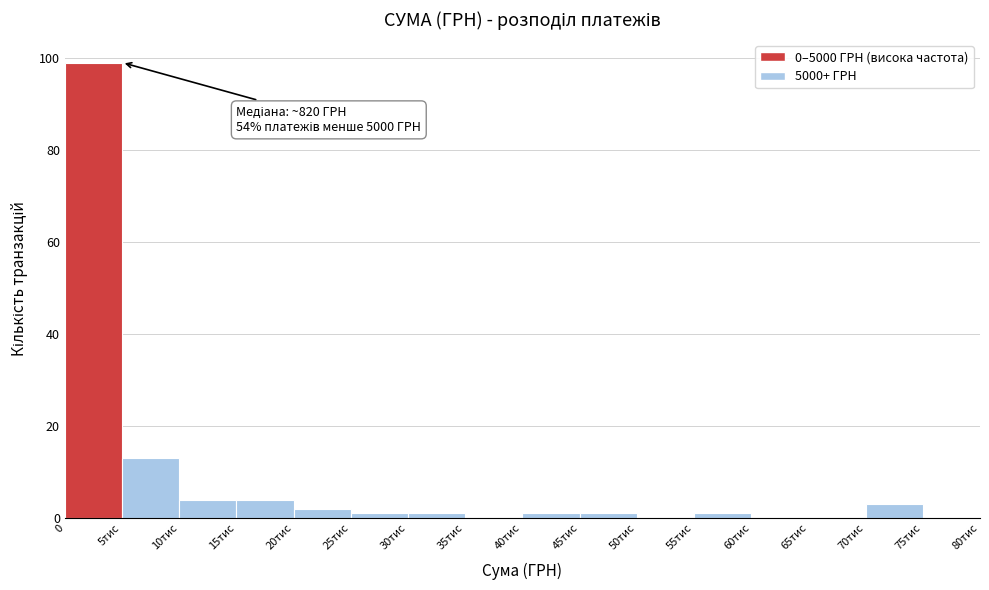

Reading left to right, extract all data points from this chart.

0=99	5тис=13	10тис=4	15тис=4	20тис=2	25тис=1	30тис=1	35тис=0	40тис=1	45тис=1	50тис=0	55тис=1	60тис=0	65тис=0	70тис=3	75тис=0